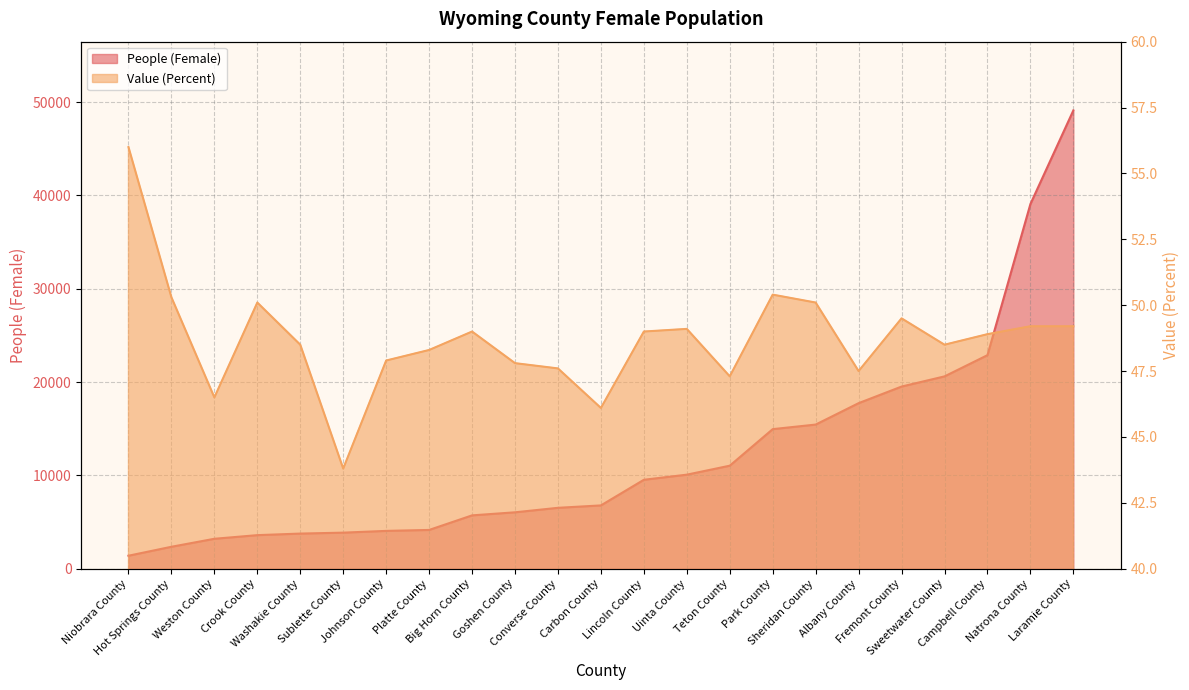

At which label does People (Female) first exceed 6783?

Lincoln County